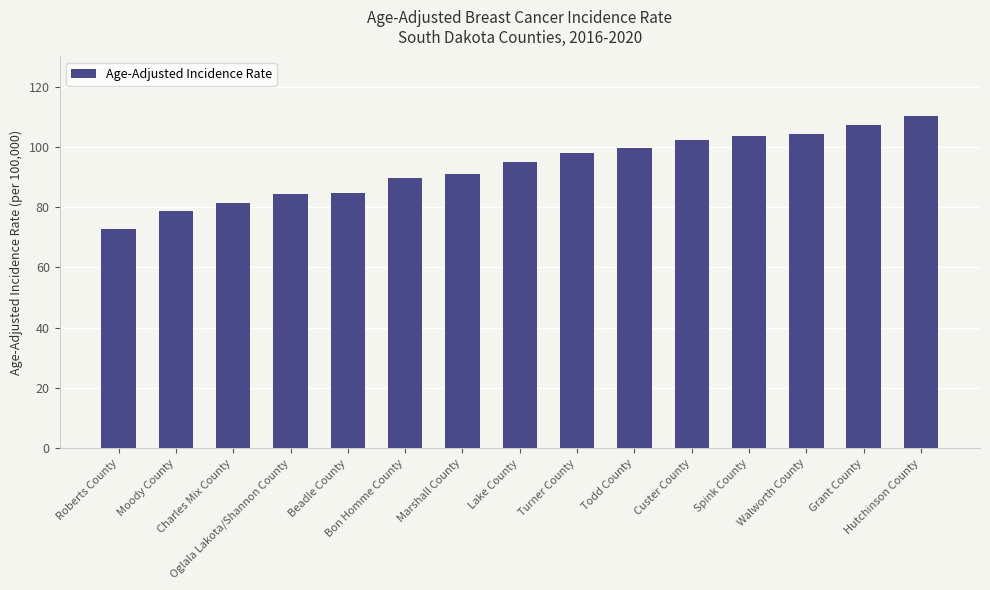

What is the greatest value displayed?

110.1